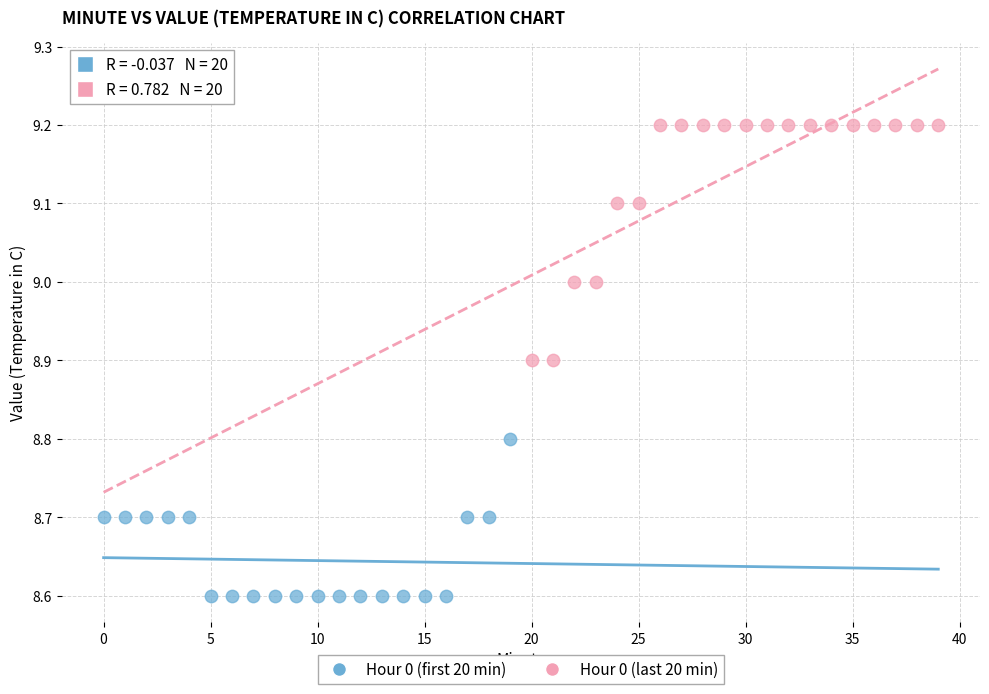

Which series reaches the minimum Y coordinate?

Hour 0 (first 20 min)